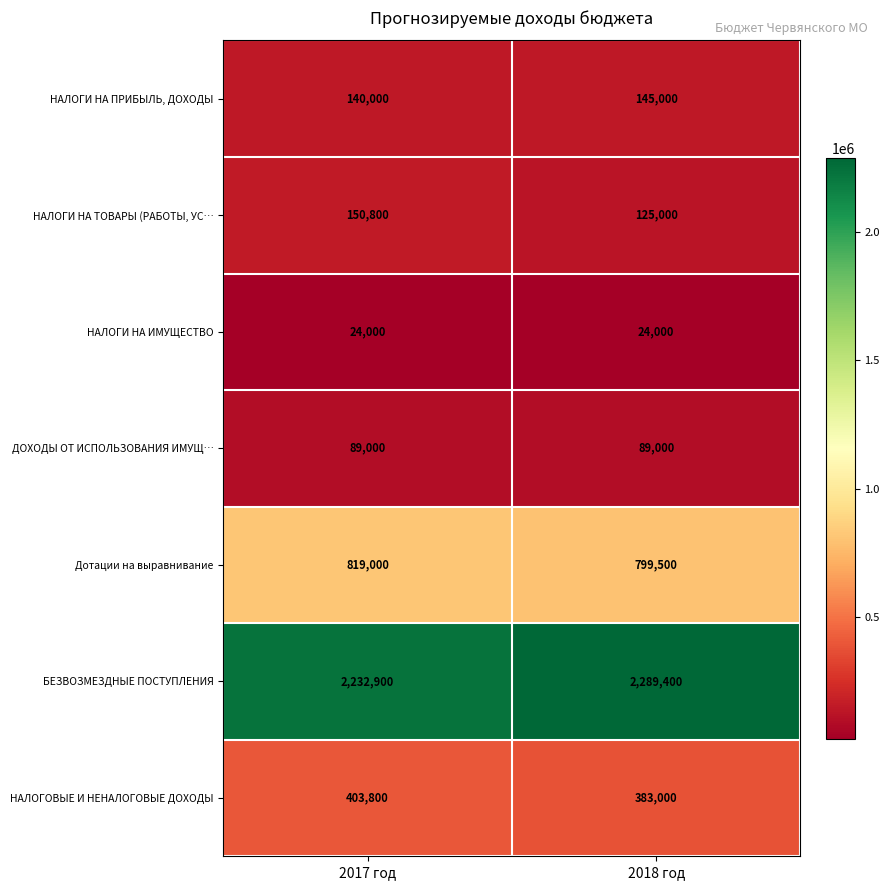

Is it true that НАЛОГИ НА ТОВАРЫ (РАБОТЫ, УС… equals 125000 at 2018 год?

True